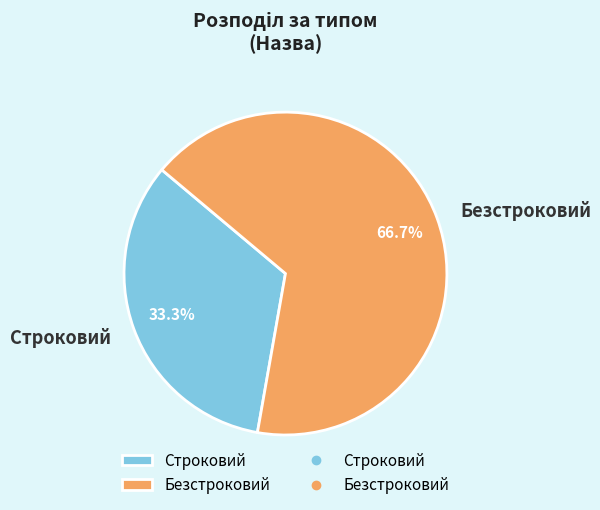

To the nearest percent, what portion does Строковий represent?

33%